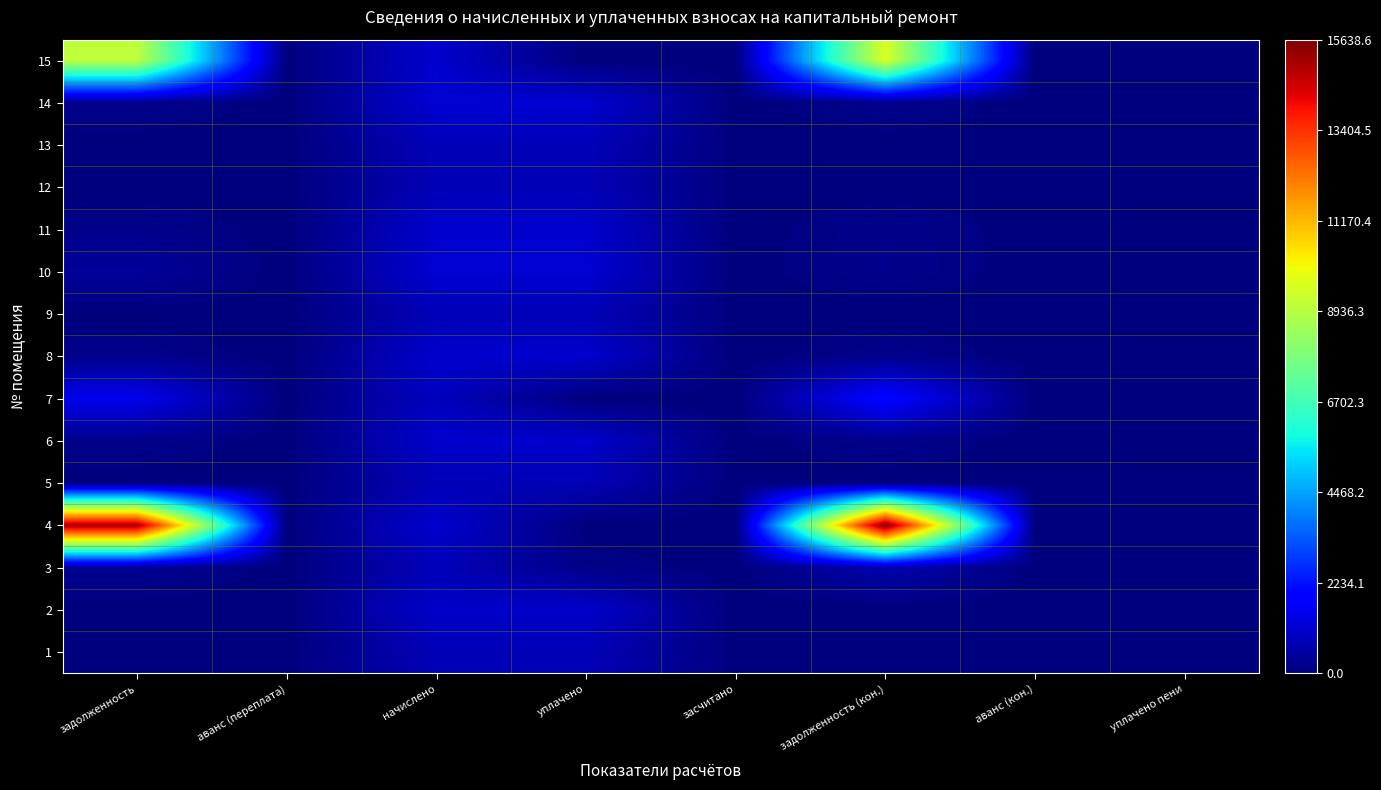

At which category is the sum across all series the highest?

задолженность (кон.)